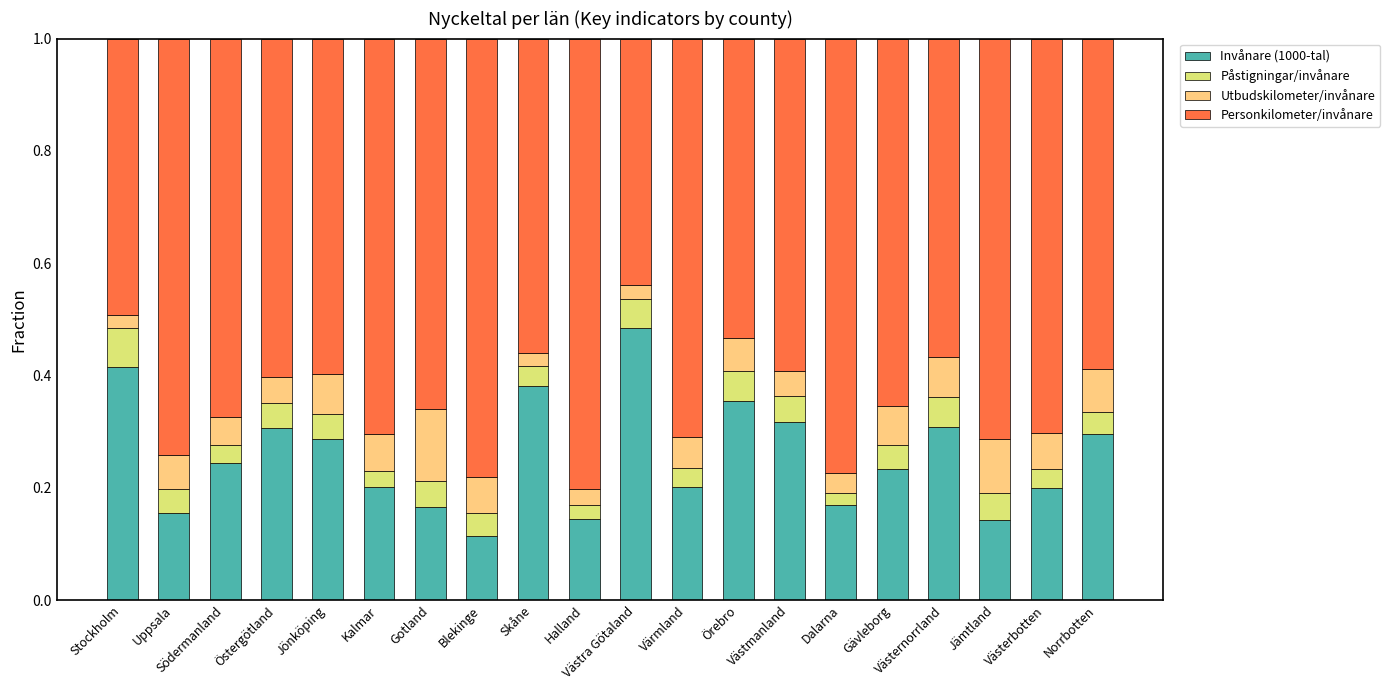

Count the Invånare (1000-tal) values in the range 0 to 1.

20